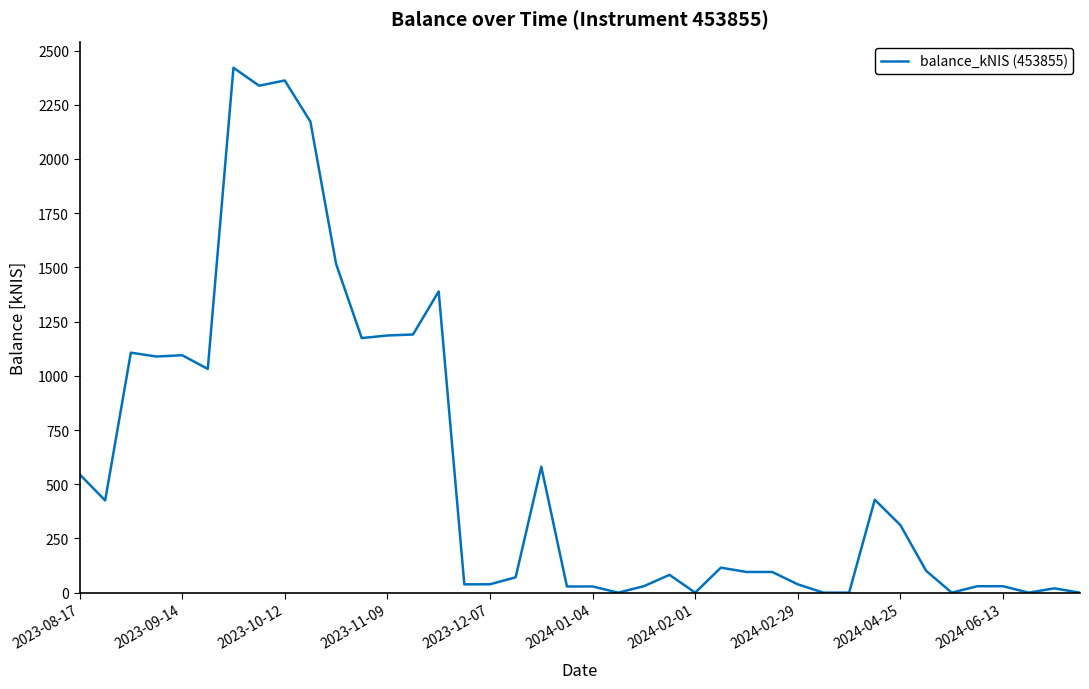

What is the maximum value shown in the chart?

2420.6